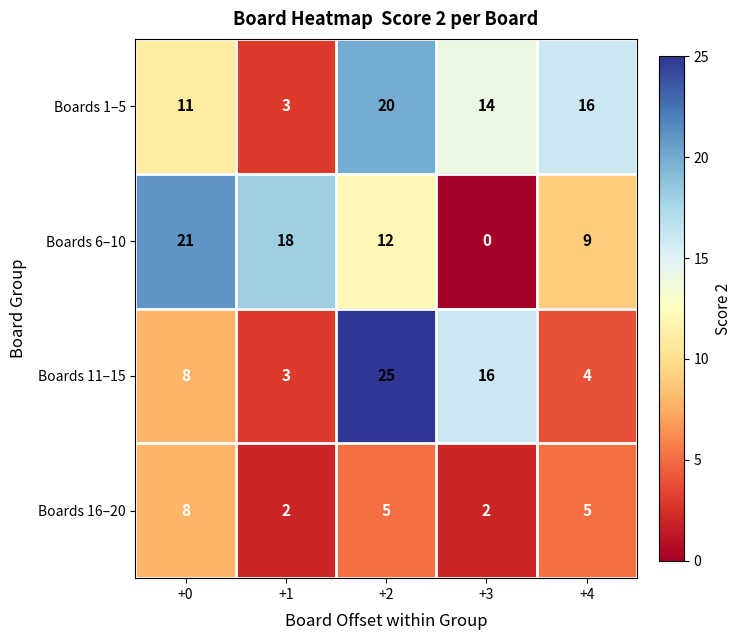

The value of Boards 11–15 at +1 is 3. True or false?

True